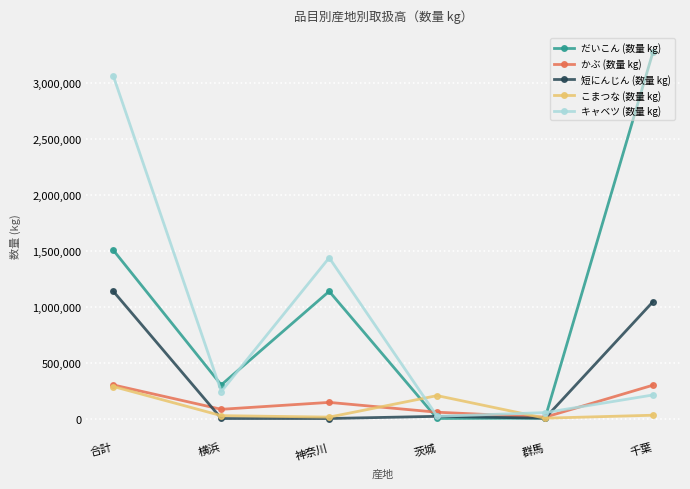

What is the average value of the 短にんじん (数量 kg) series?

367737